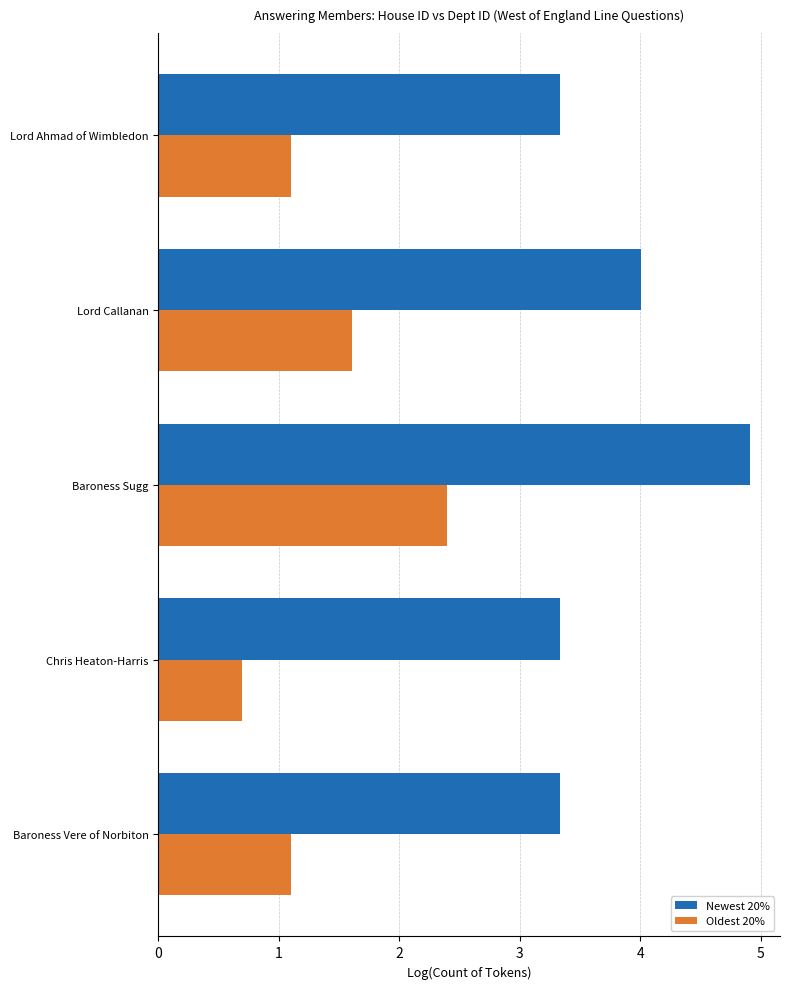

At which category is the sum across all series the highest?

Baroness Sugg